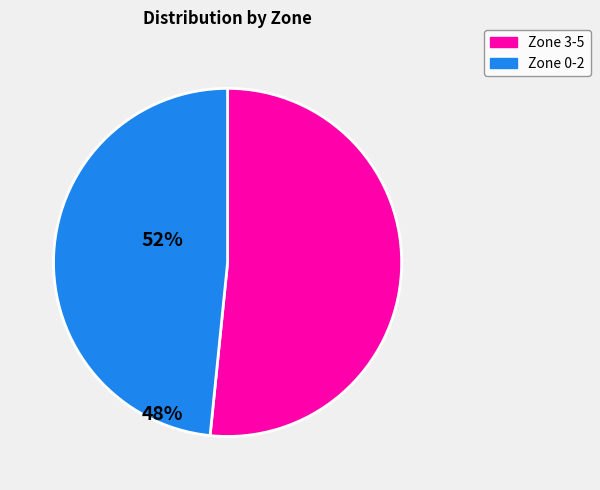

Is there a majority slice in this chart?

Yes